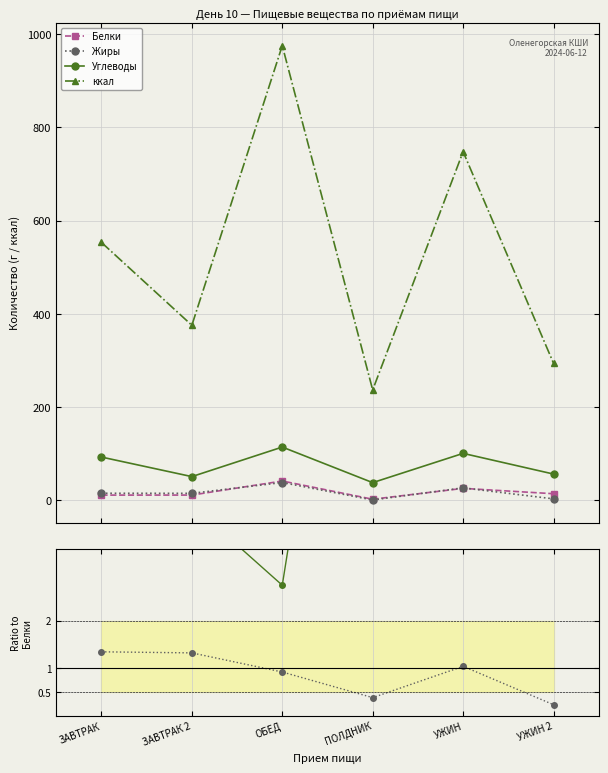

Does the chart display data point markers on the line(s)?

Yes